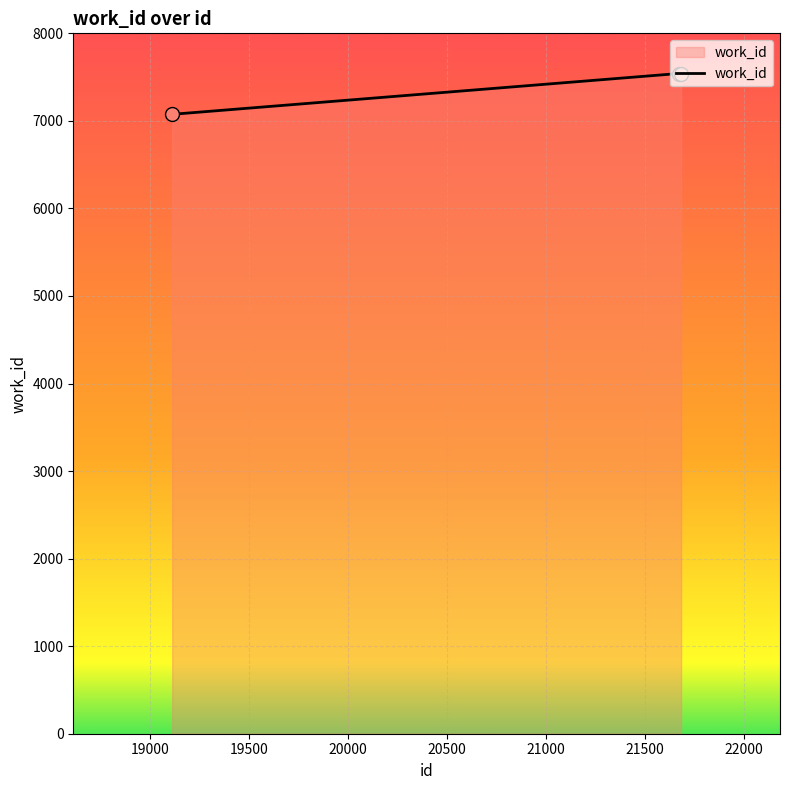

What is the sum of all values?

22157